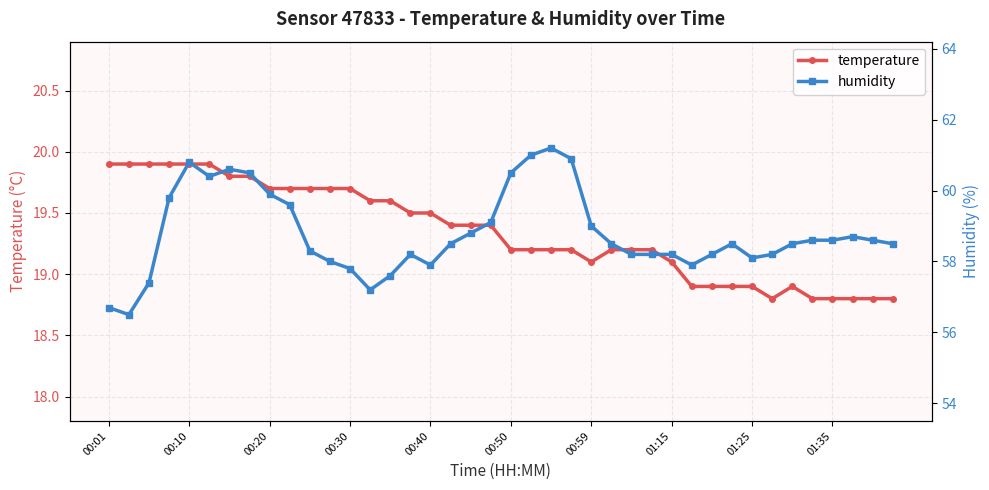

Where is humidity nearest to the value 58?

11